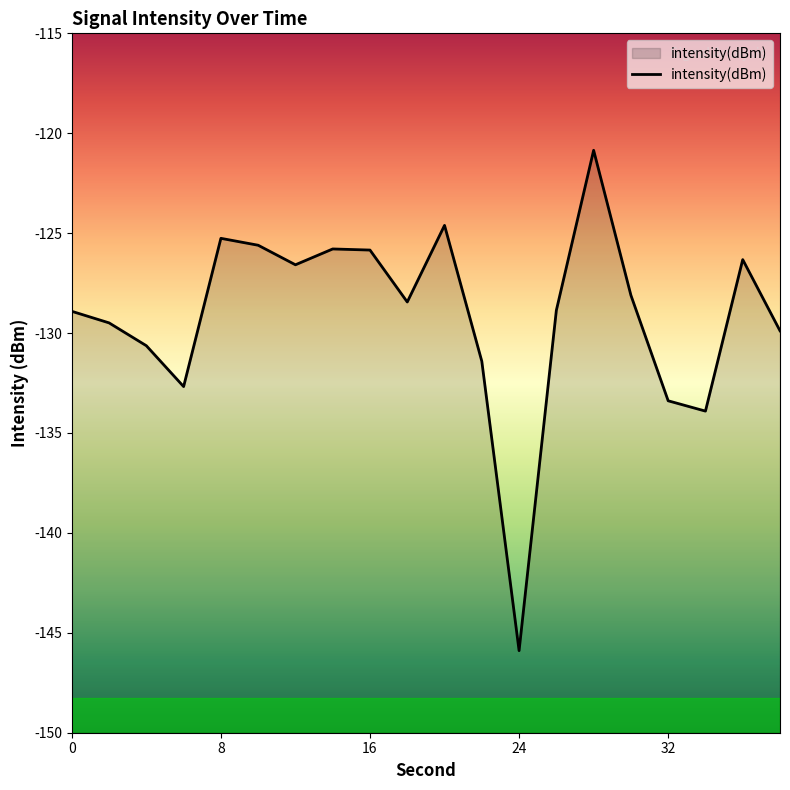

What is the sum of the values at 0 and 16?

-254.8